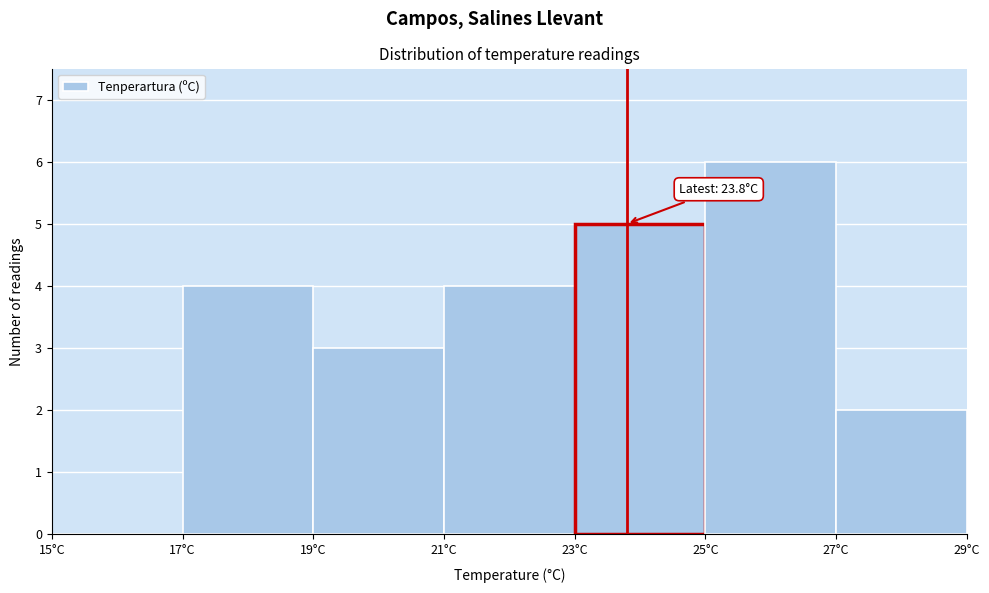

Over which range of the x-axis is the bar tallest?

25 to 27